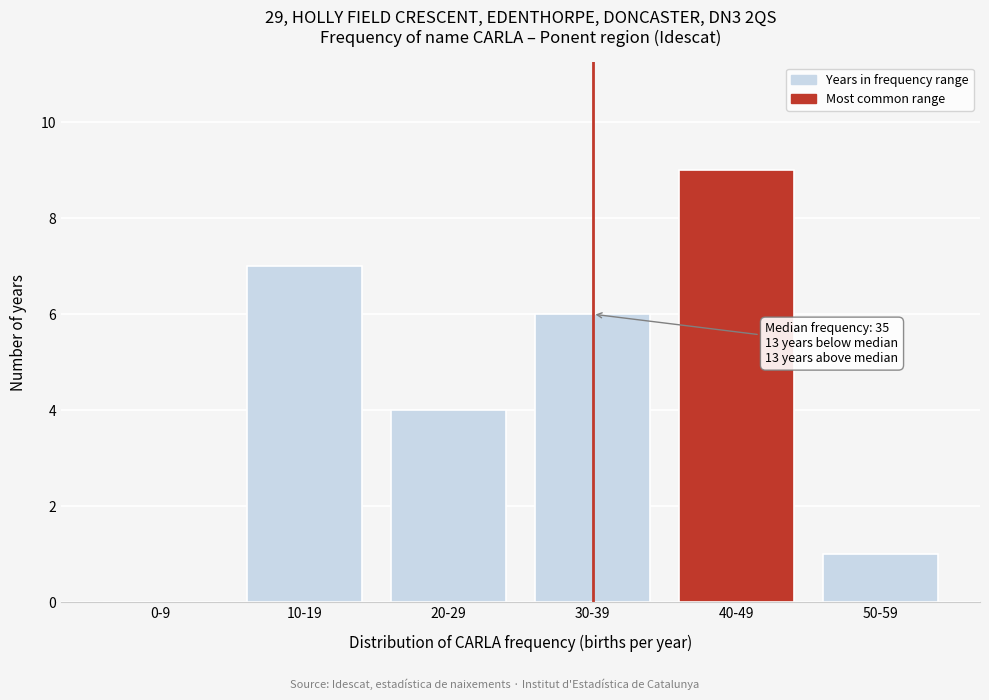

Reading left to right, what are all the values shown in this chart?

0-9=0	10-19=7	20-29=4	30-39=6	40-49=9	50-59=1